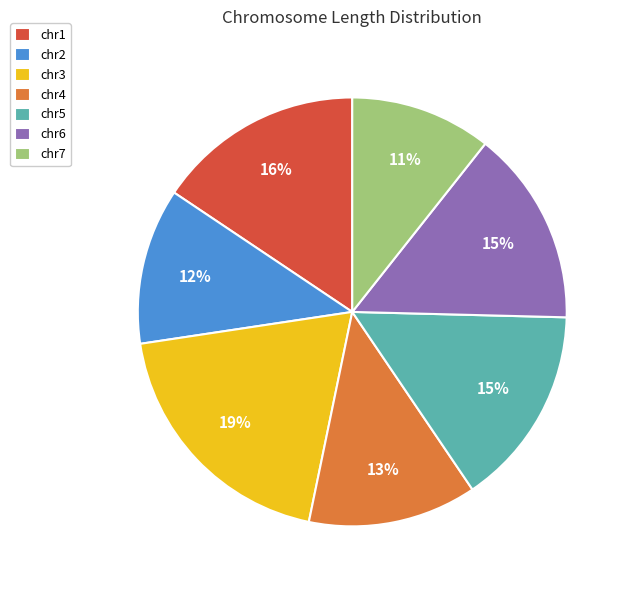

Does chr5 represent more than half of the total?

No